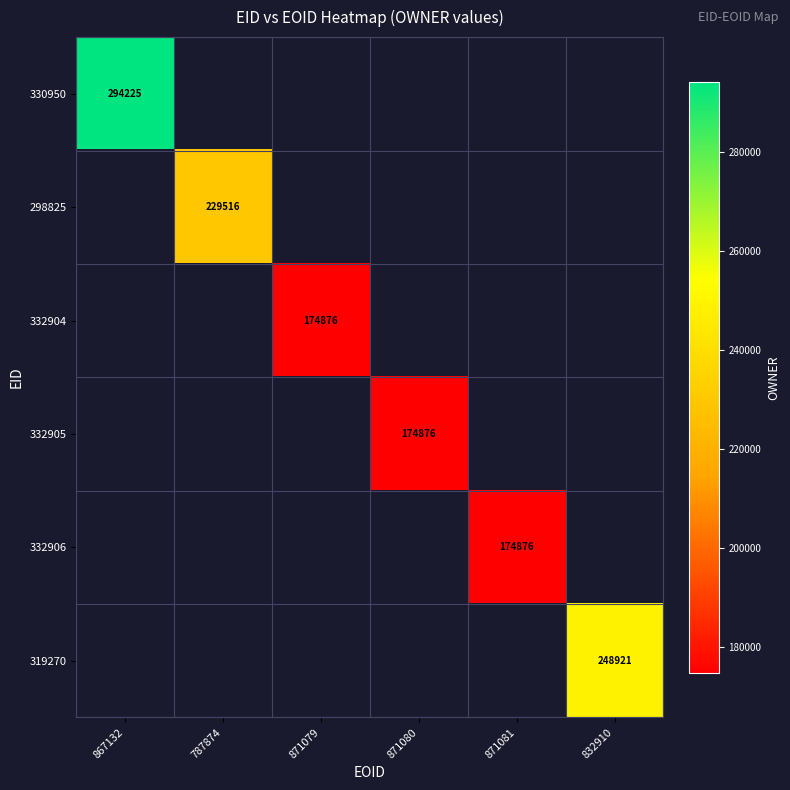

The 332906 series shows 279425.5 at 871081. True or false?

False